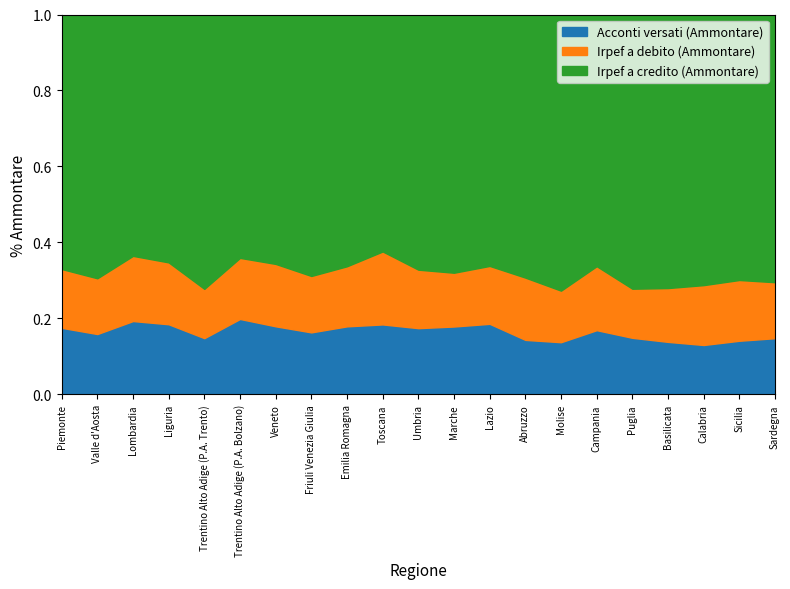

At which label is Irpef a credito (Ammontare) closest to 1657229?

Veneto